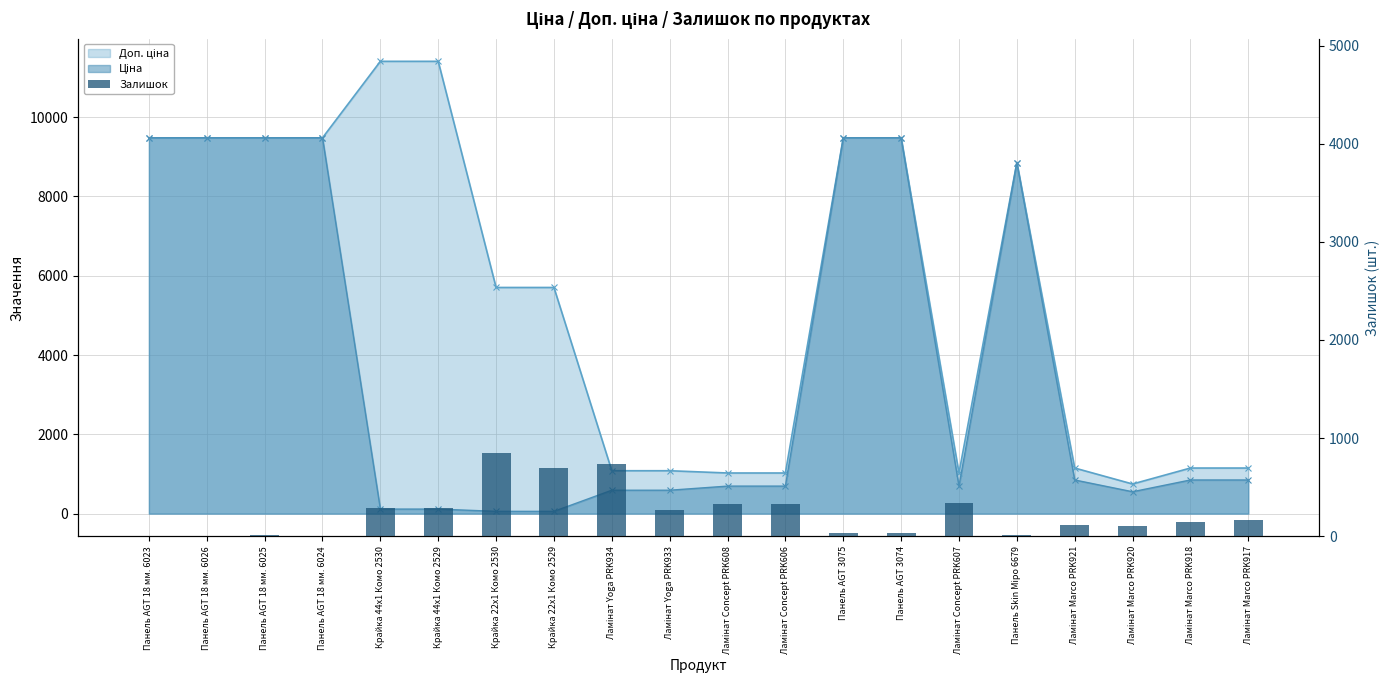

What is the value of the 9th bar from the left?

735